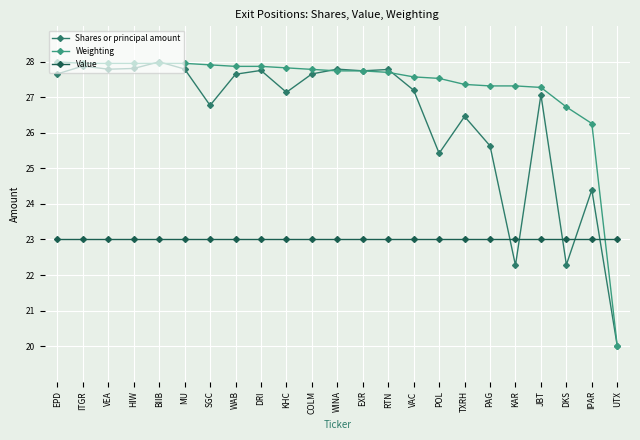

What is the difference between the highest and lowest values at UTX?

3.0